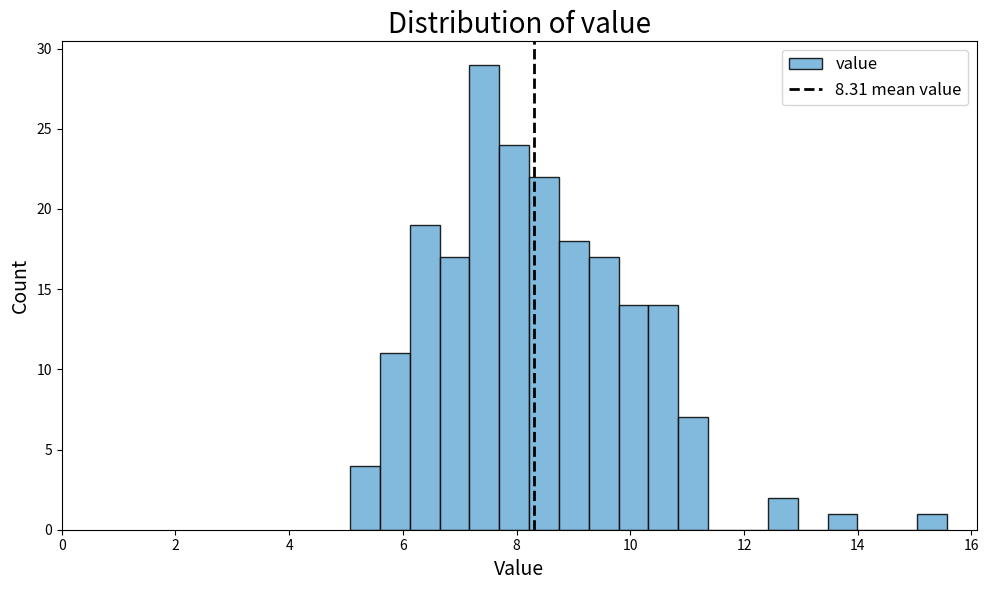

Read against the x-axis, roughly where is the centre of the tallest bar?

7.4